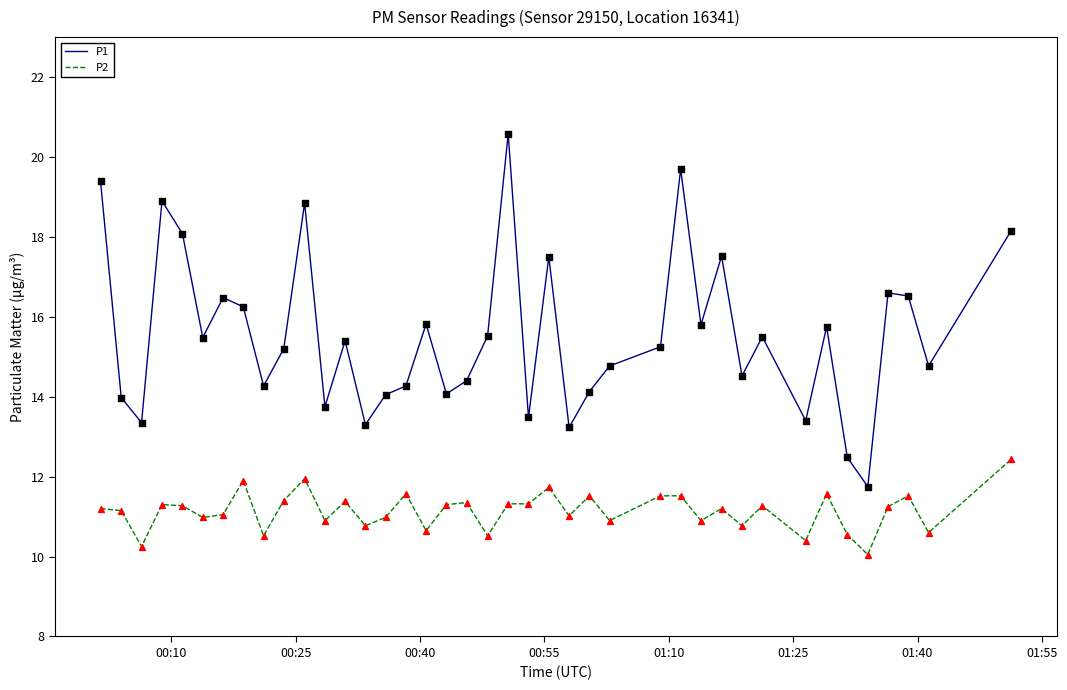

Which series has the widest spread of values?

P1